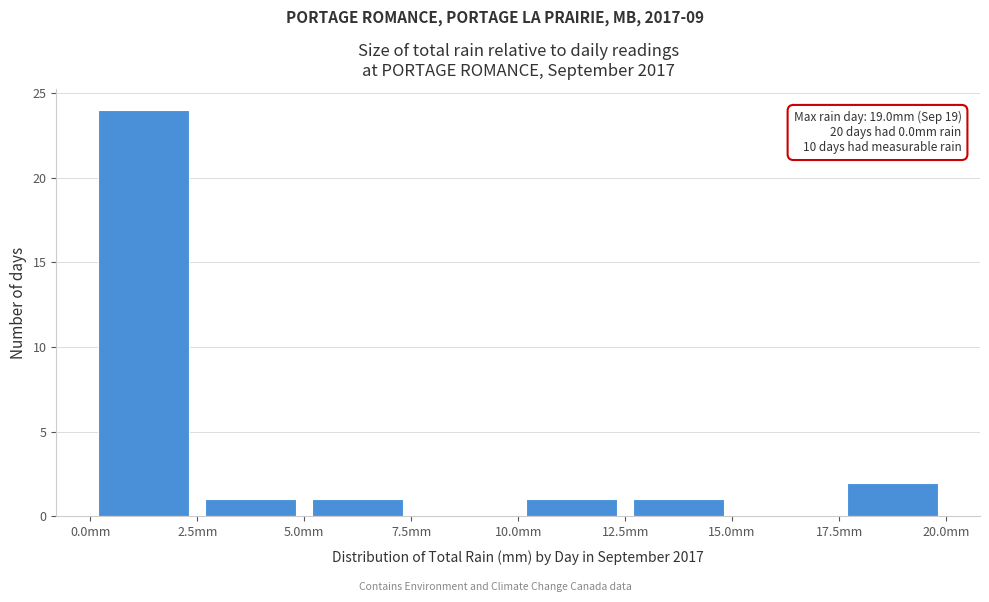

Over which range of the x-axis is the bar tallest?

0.0 to 2.5